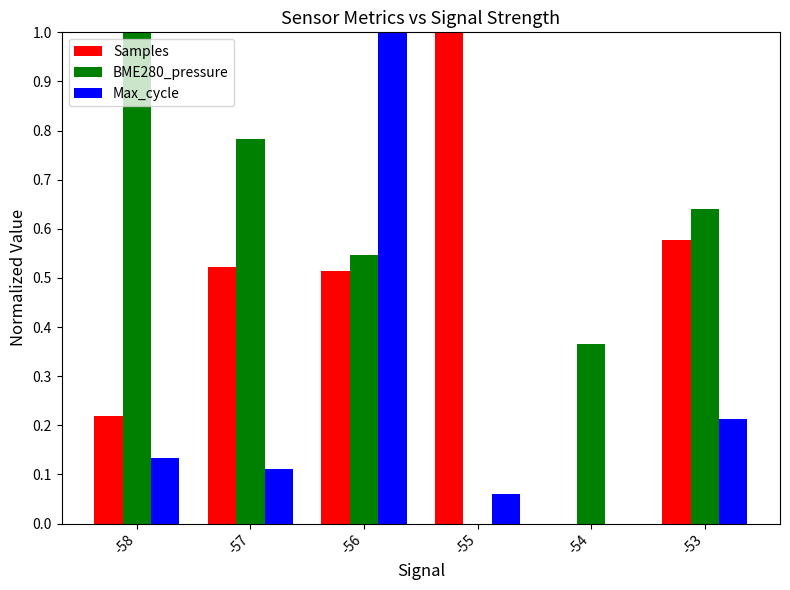

What is the sum of all Max_cycle values?

1.5